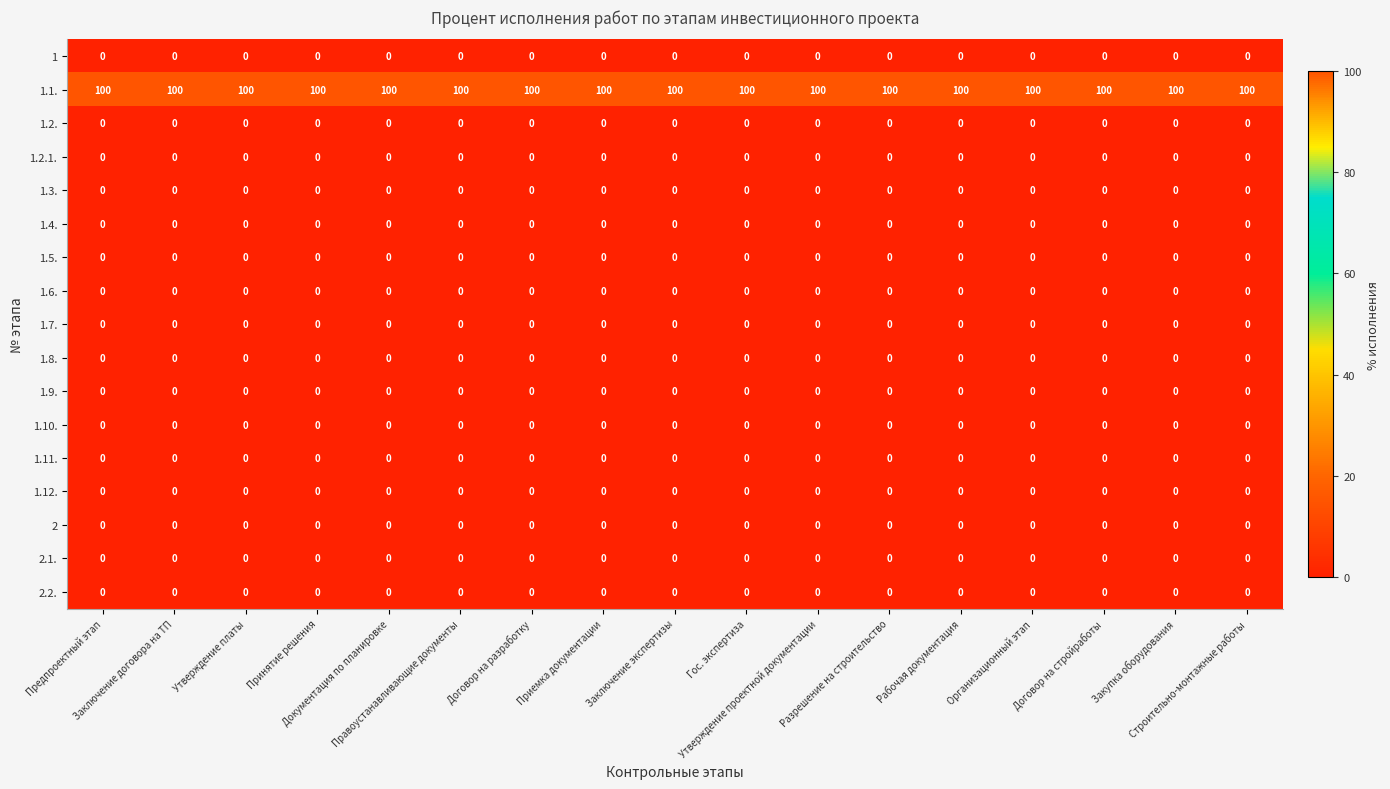

What is the total value across all series at Приемка документации?

100